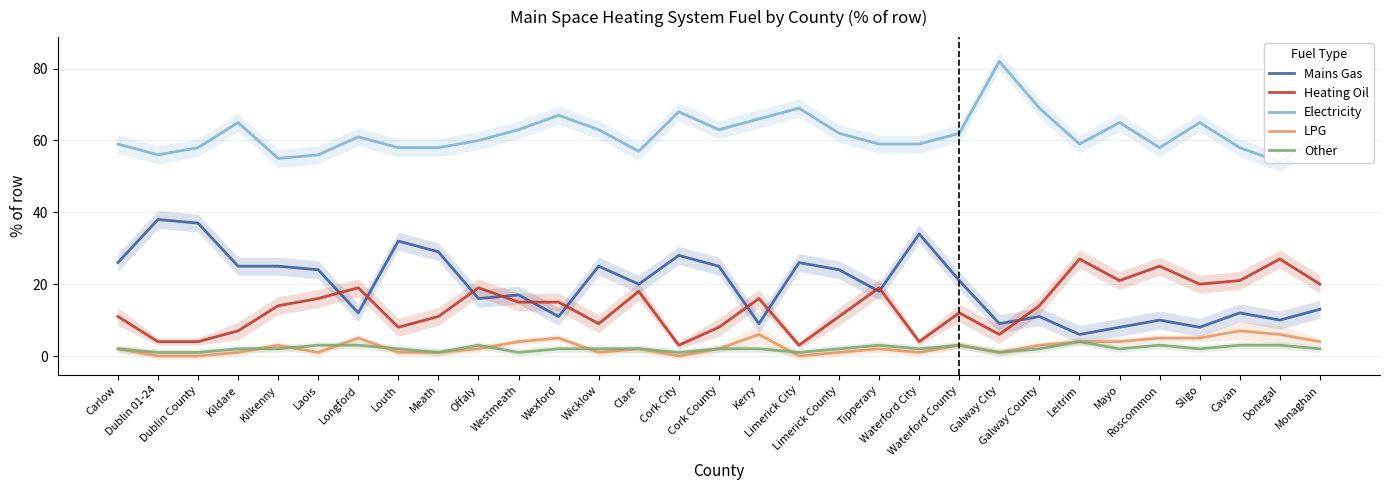

True or false: Other and Mains Gas intersect in this chart.

False